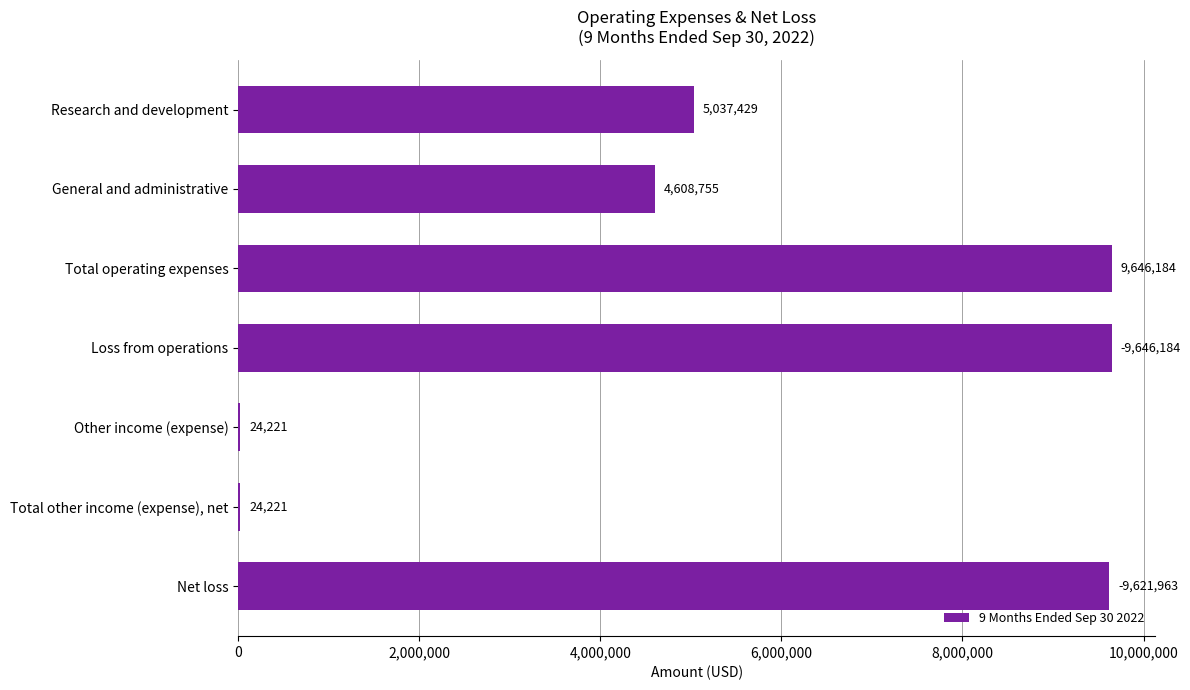

What is the maximum value shown in the chart?

9646184